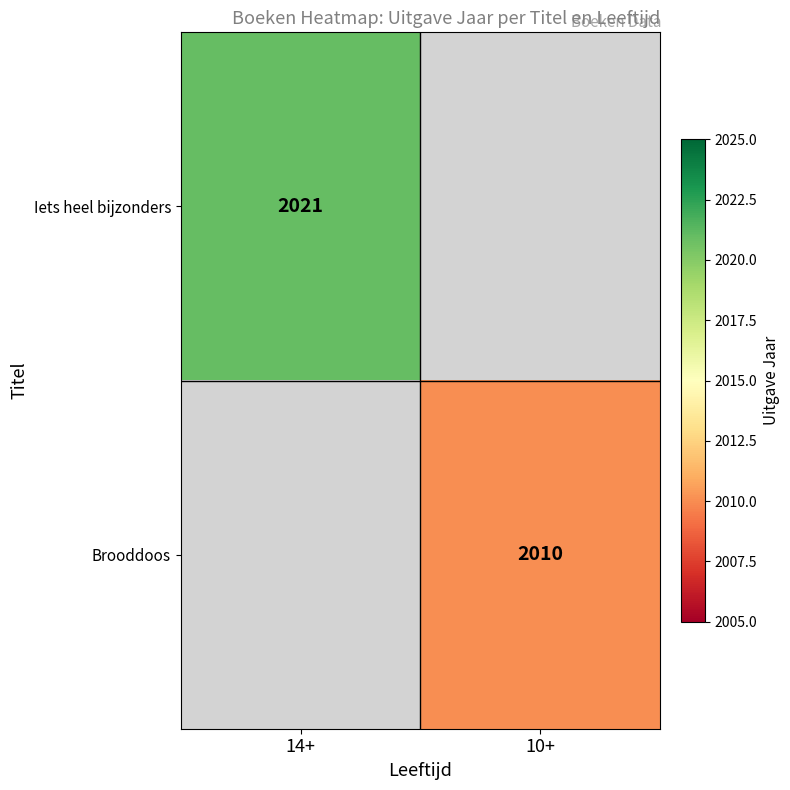

The Iets heel bijzonders series shows 2021 at 14+. True or false?

True